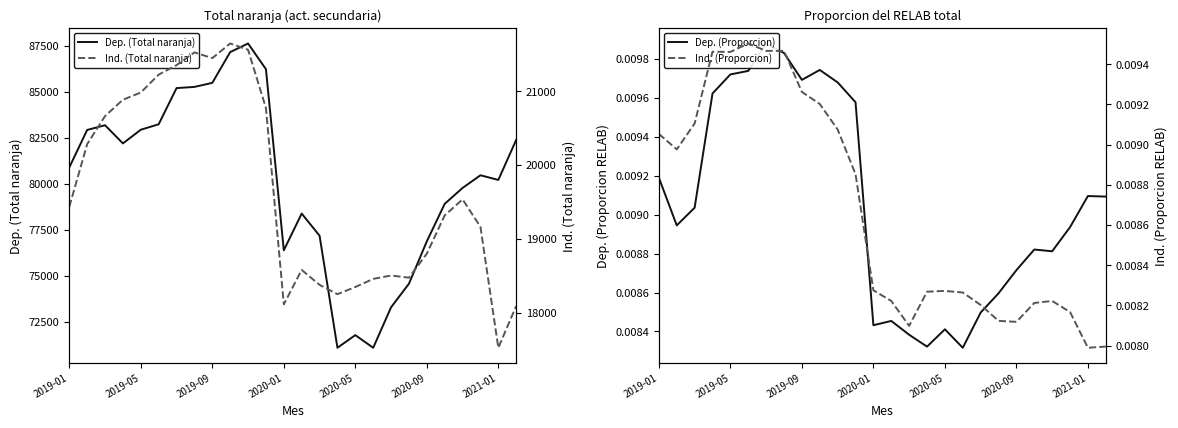

True or false: Ind. (Total naranja) and Dep. (Proporcion) cross at least once.

False